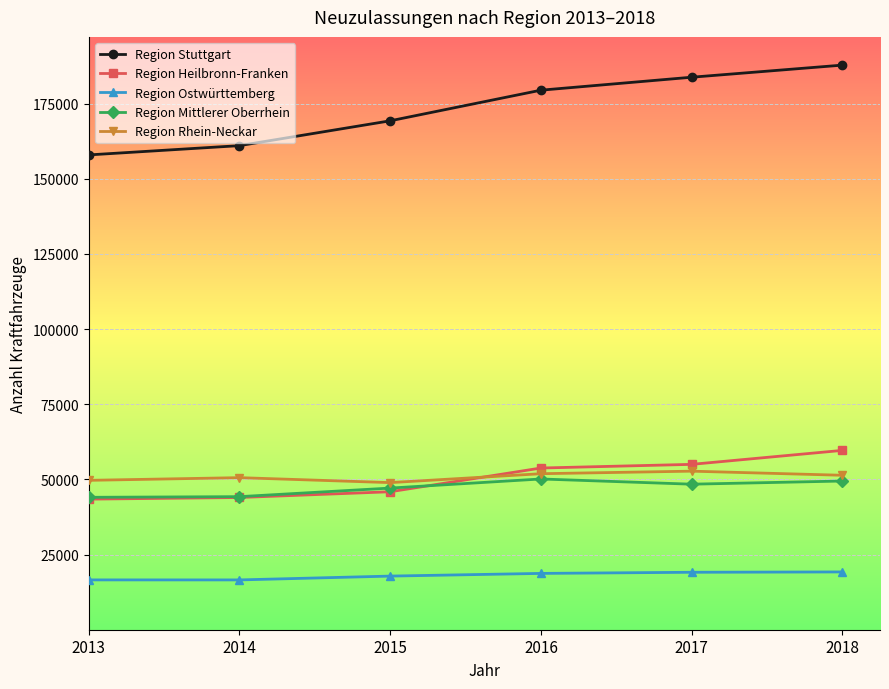

True or false: Region Ostwürttemberg has more than 2 points higher than both neighbors.

False